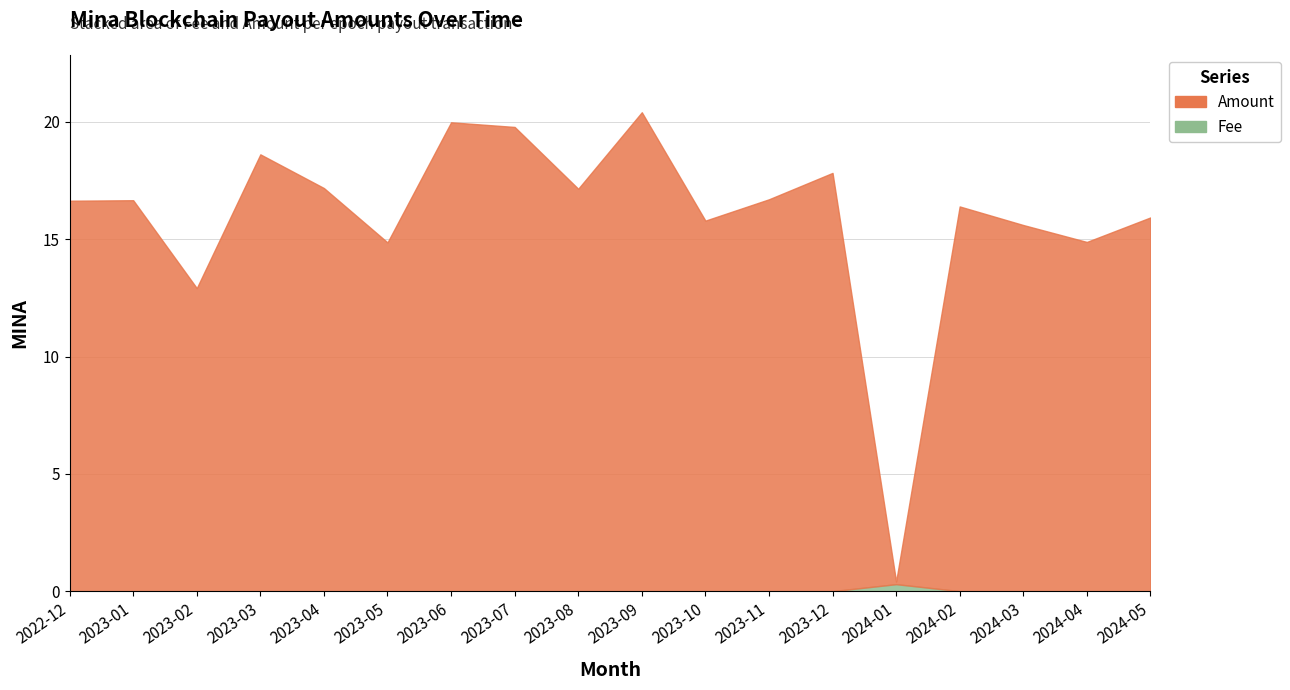

At how many categories does at least one series exceed 7?

17